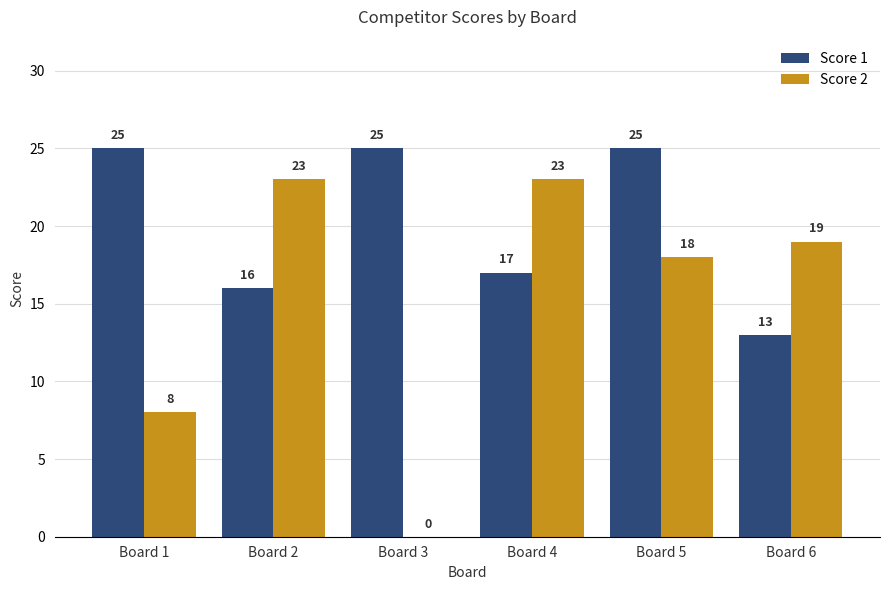

What is the maximum value for Score 1?

25